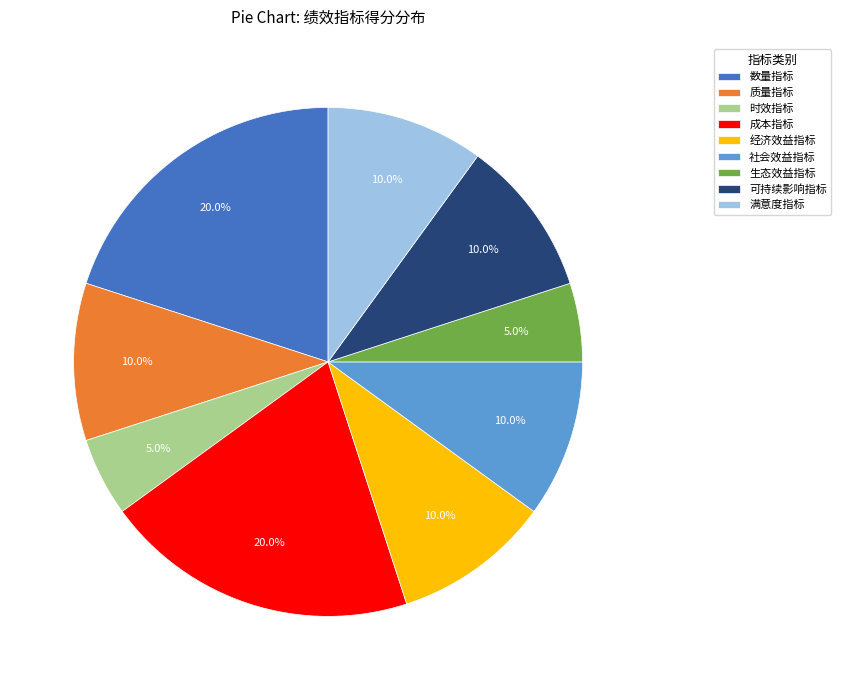

Combined, do 数量指标 and 经济效益指标 account for over 50%?

No